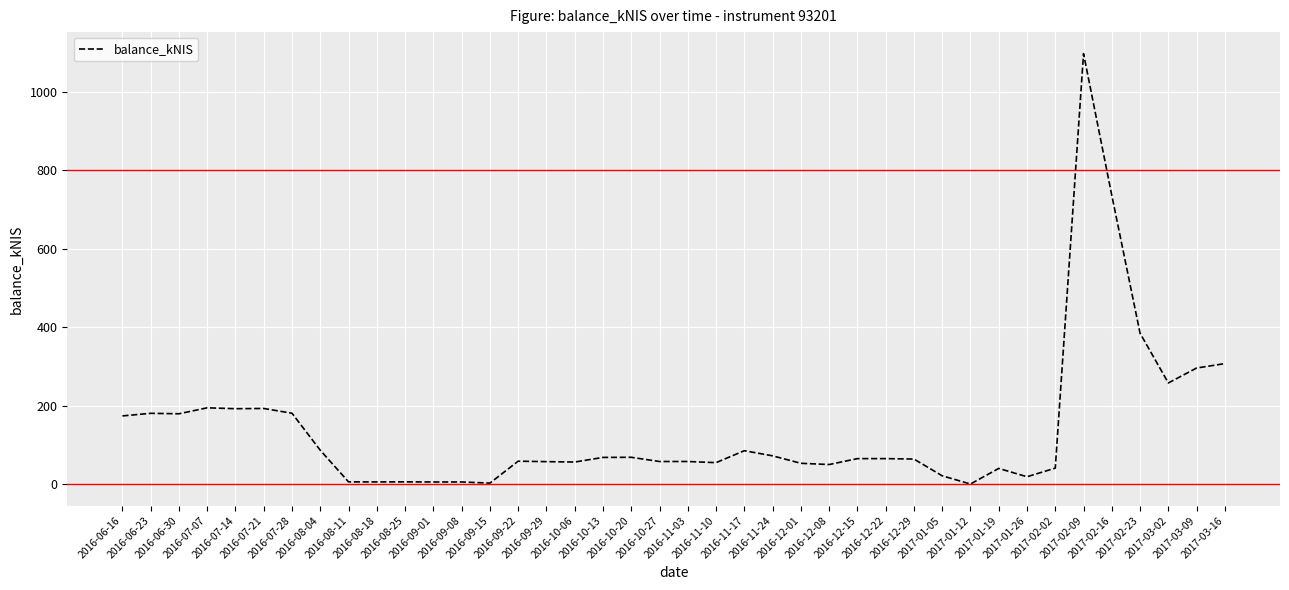

What is the difference between the maximum and minimum values?

1096.6